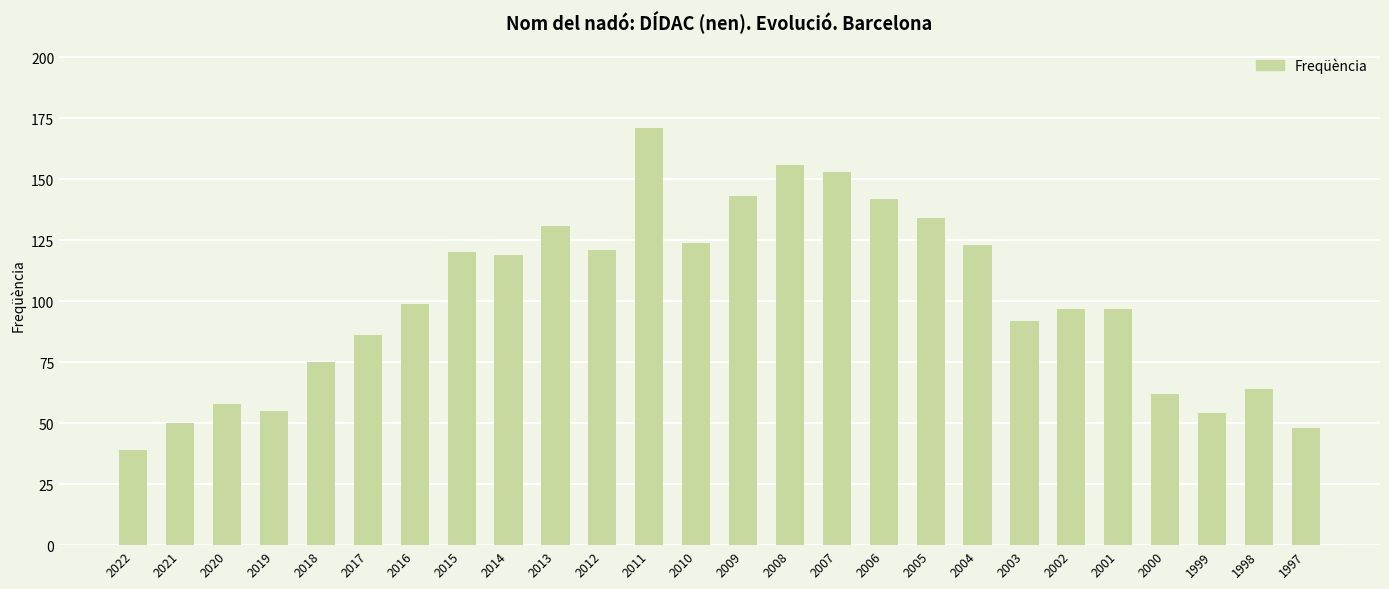

How many data points are less than 99?

13